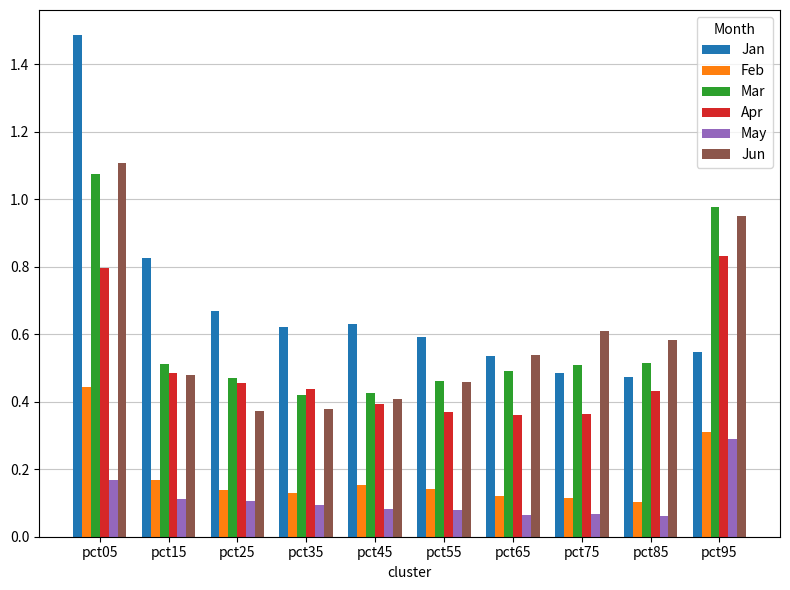

At which category is the sum across all series the highest?

pct05